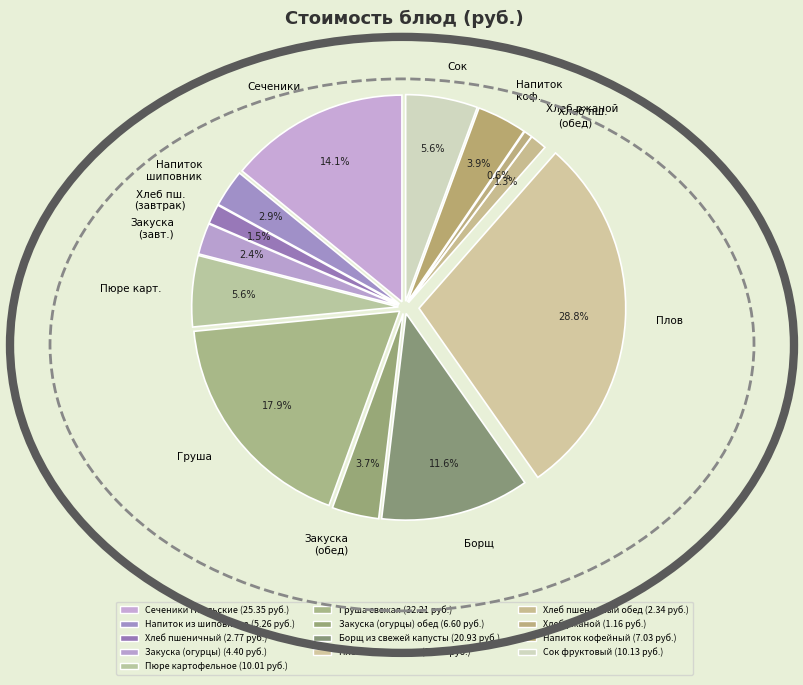

True or false: Закуска (огурцы) accounts for 2% of the total.

True